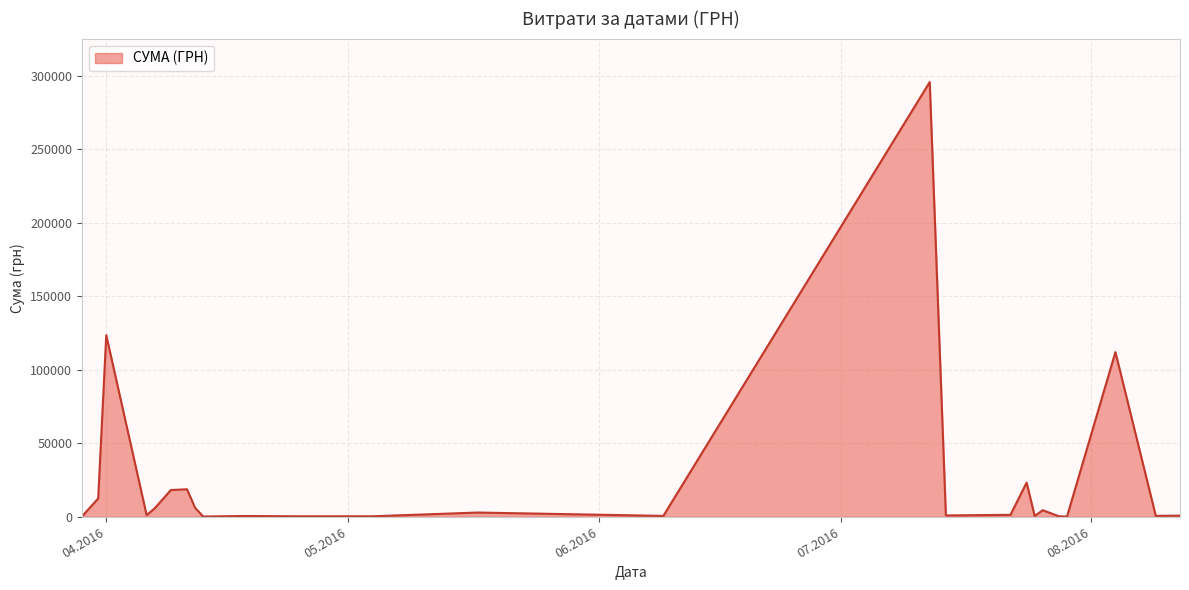

What is the maximum value shown in the chart?

295638.6